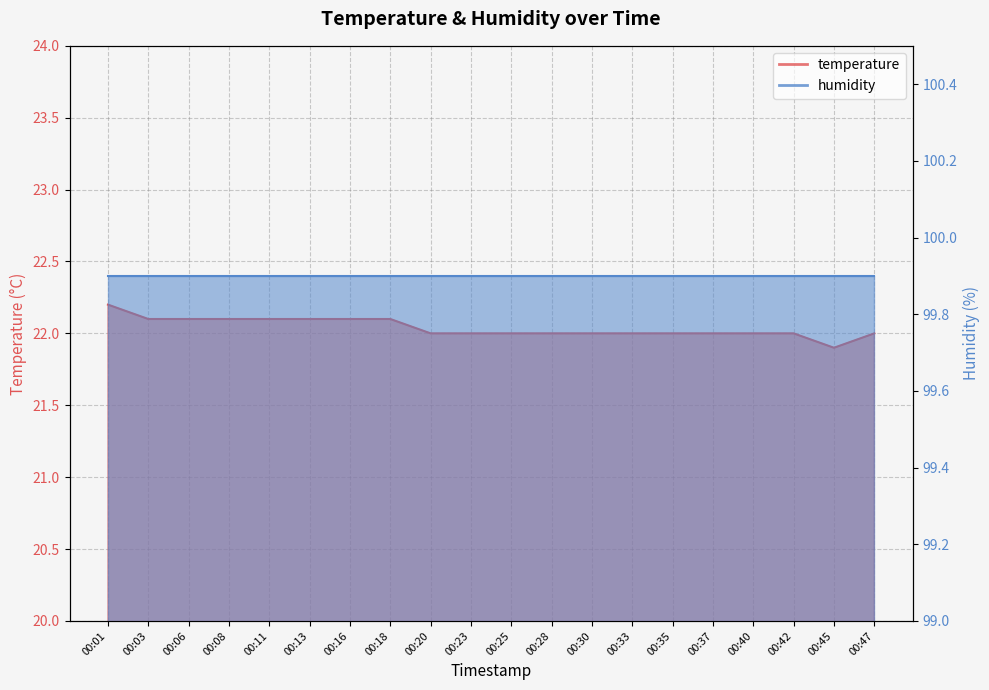

How many data points does each series have?

20